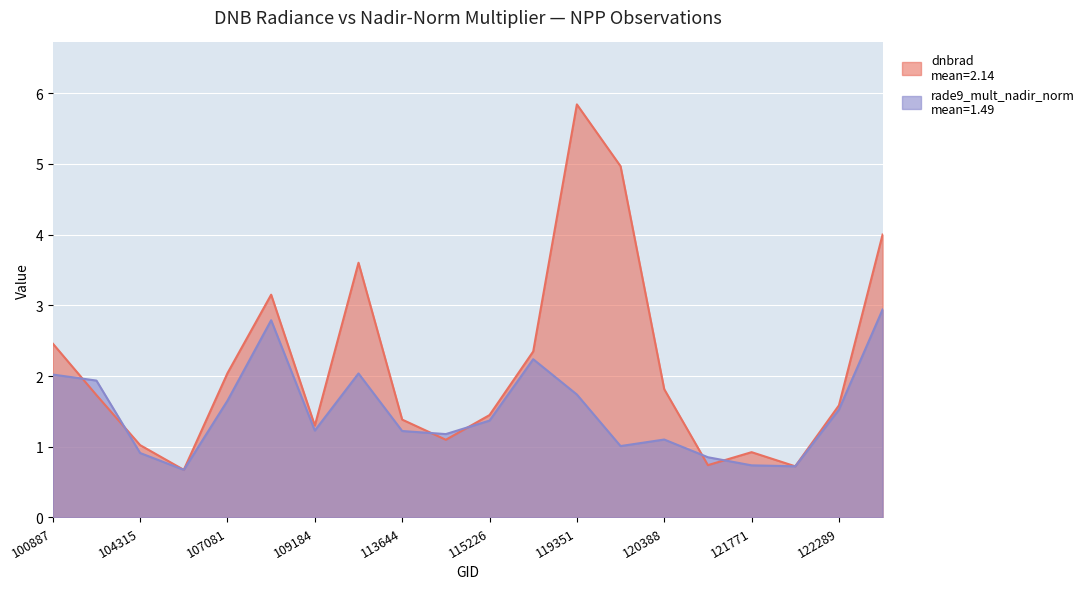

The dnbrad series shows 3.6 at 113477. True or false?

True